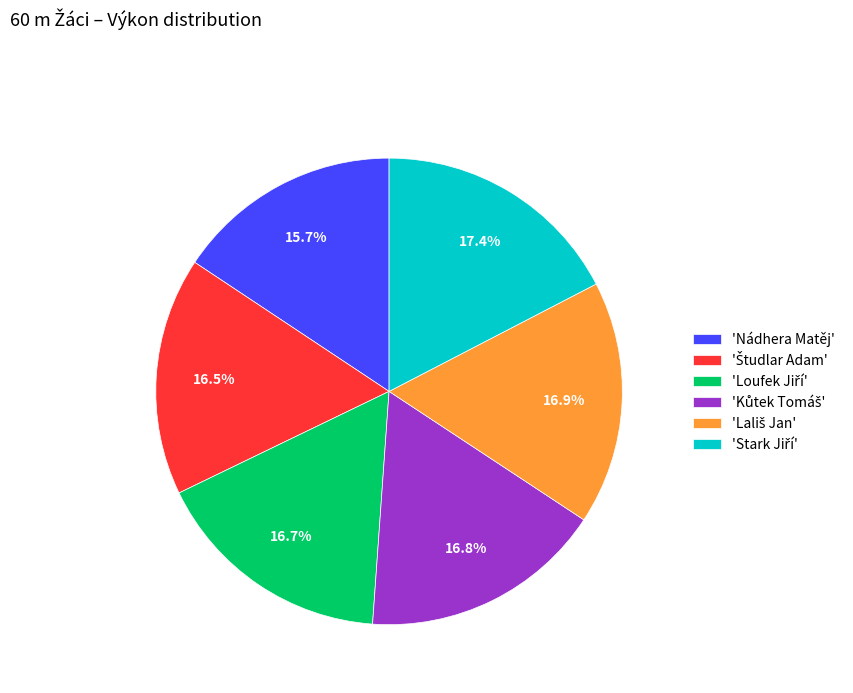

Is there any slice that represents more than half of the pie?

No